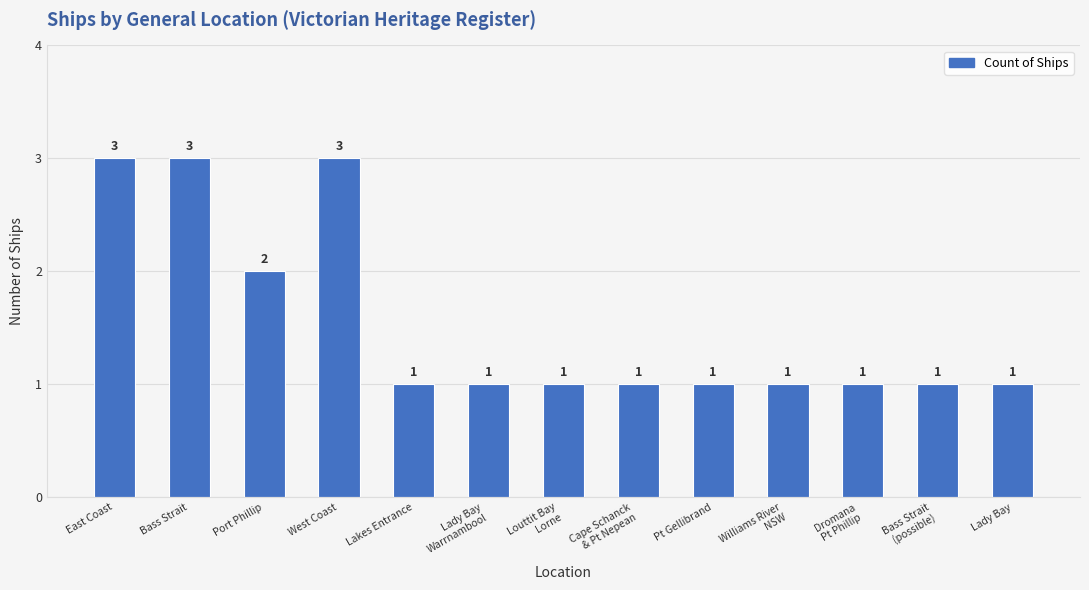

What is the greatest value displayed?

3